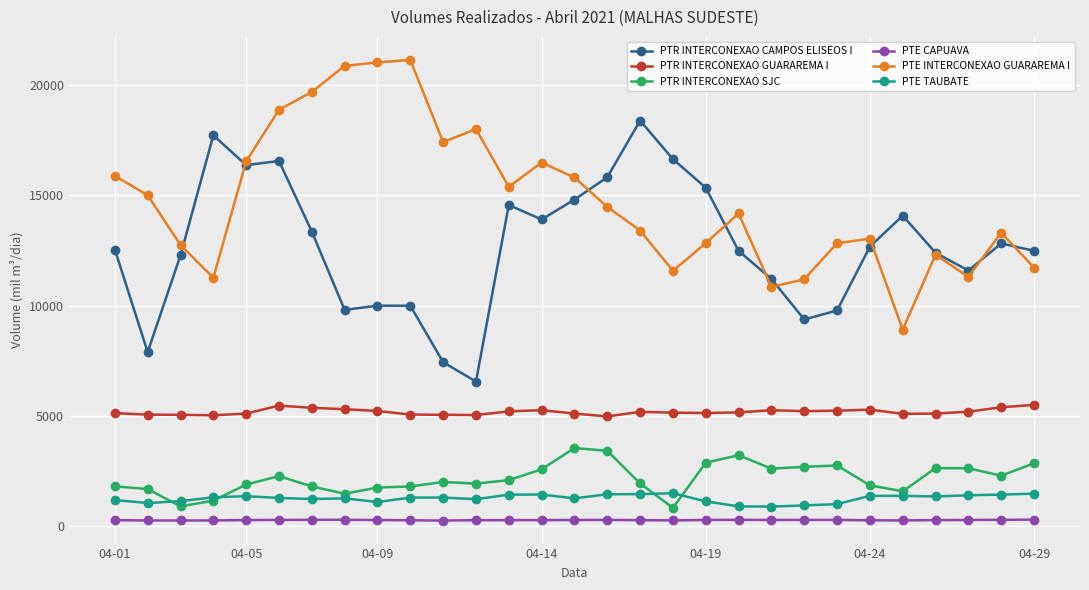

How many data points in PTE CAPUAVA are less than 270?

14